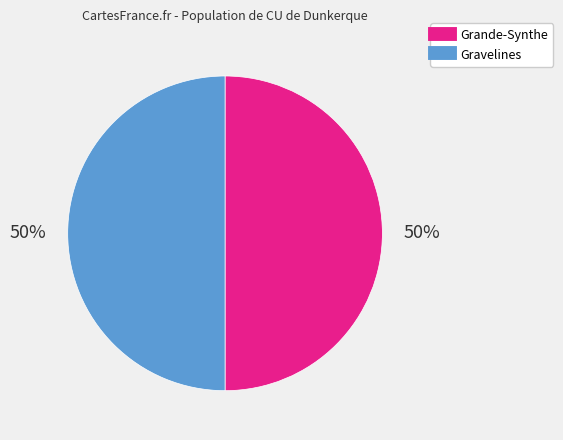

How many segments does this pie chart have?

2